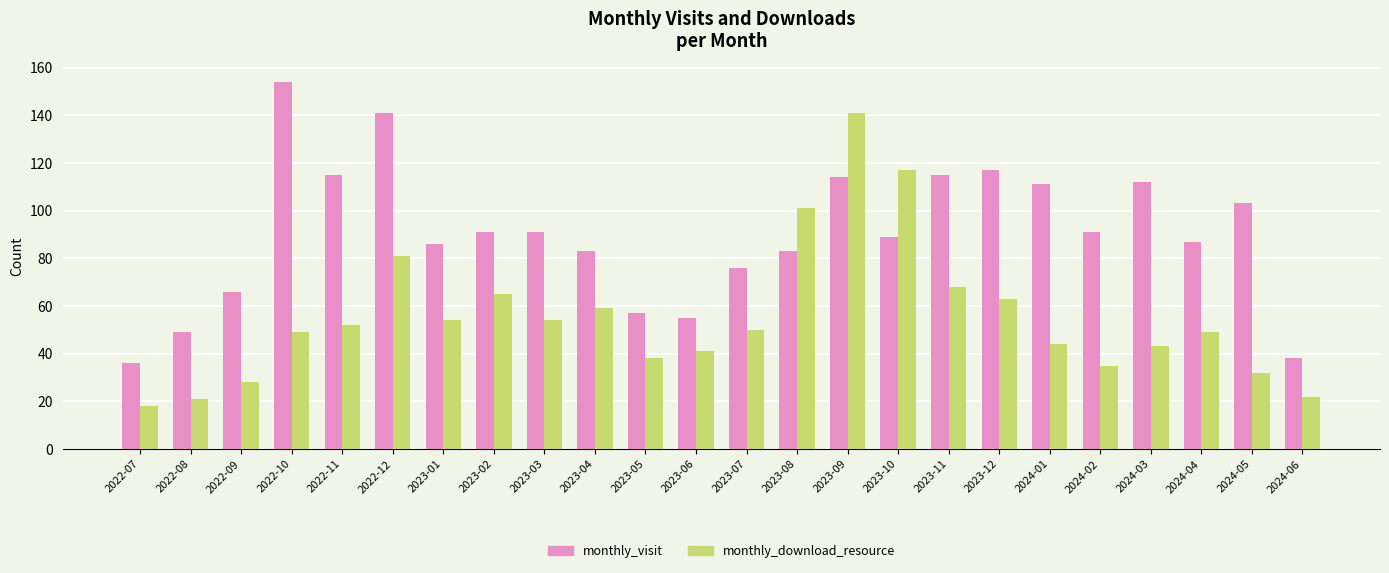

Where does the monthly_visit series first go above 91?

2022-10